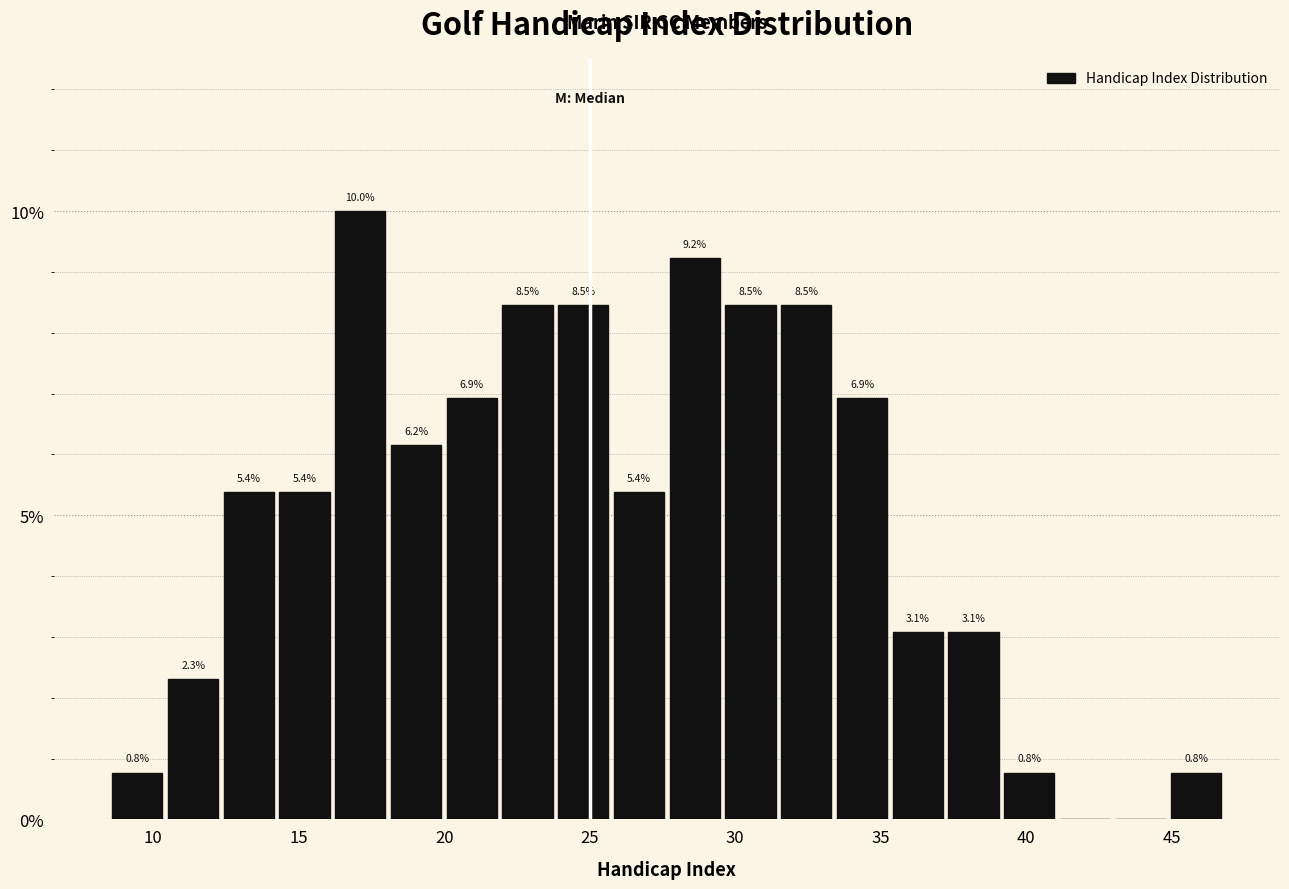

Around what value on the x-axis is the tallest bar? Give the approximate position of its centre, as read against the axis.

17.0